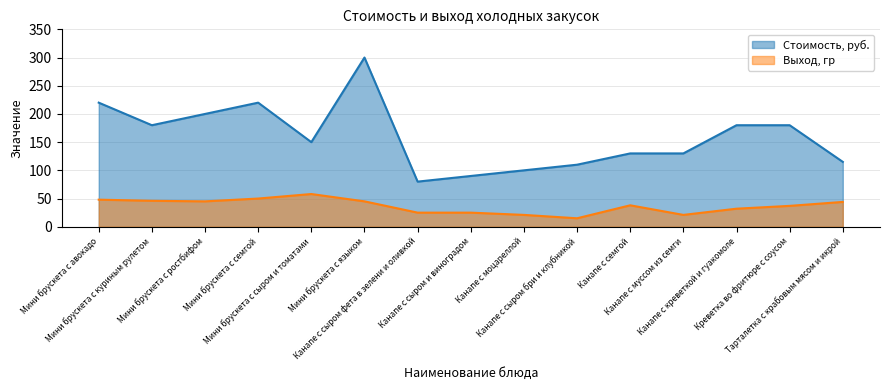

The value of Стоимость, руб. at Канапе с сыром и виноградом is 90. True or false?

True